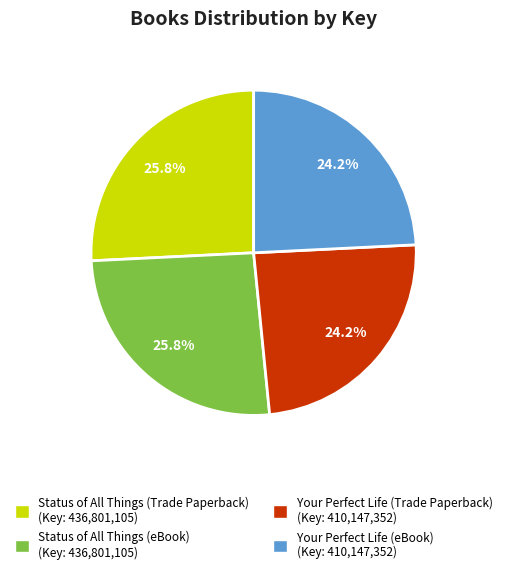

Is it true that Your Perfect Life (eBook) is 14% of the pie?

False